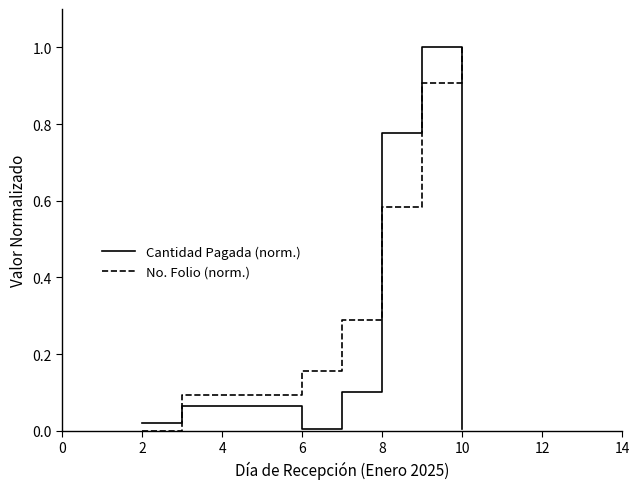

Does the chart have visible grid lines?

No